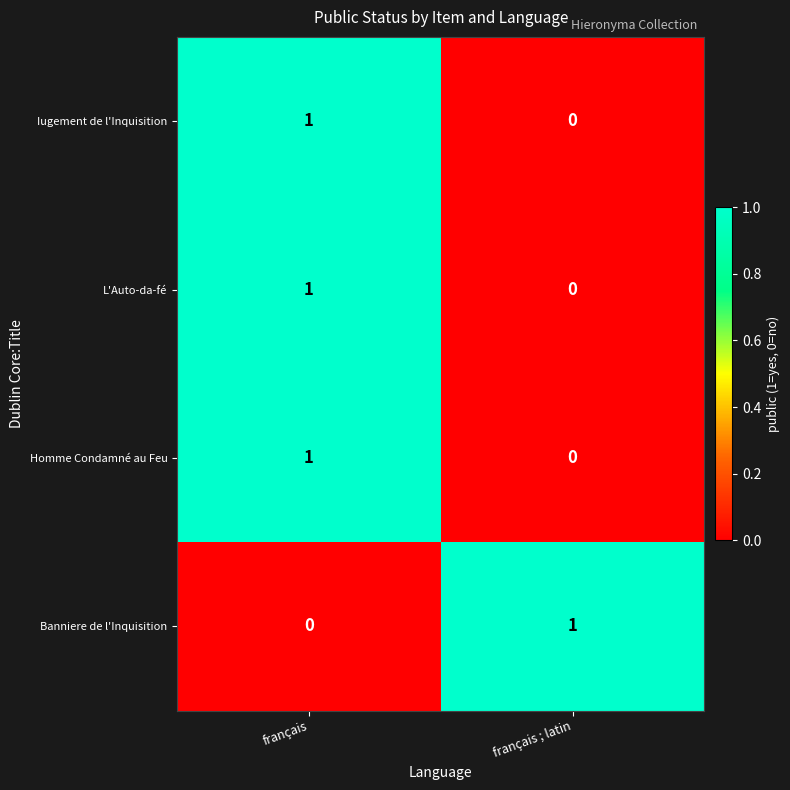

True or false: Banniere de l'Inquisition has a value of 0 at français.

True